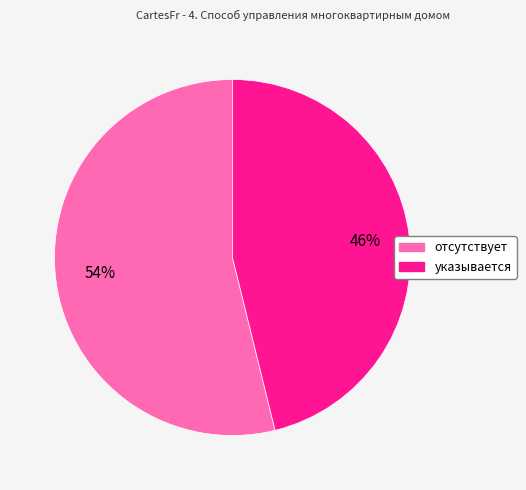

Count the number of slices in the pie.

2